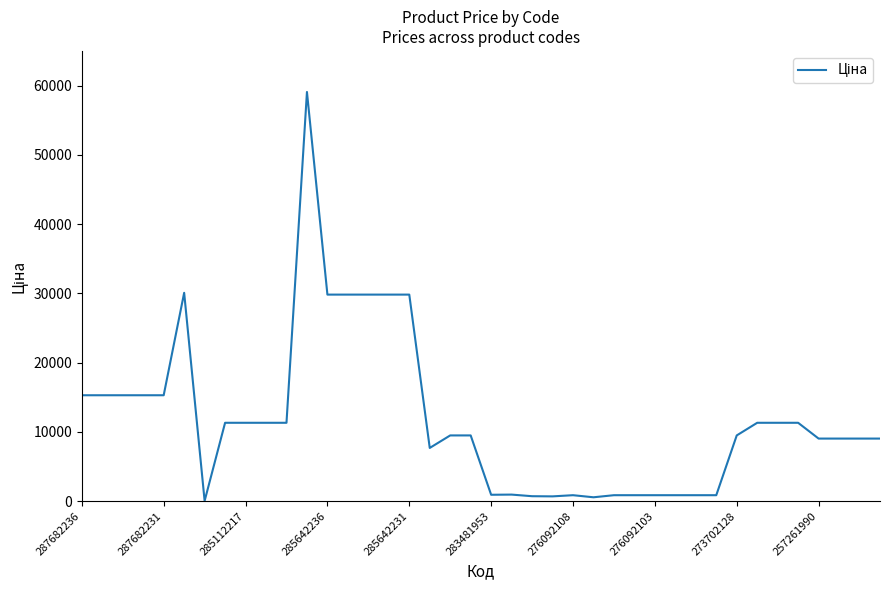

What is the greatest value displayed?

59075.7